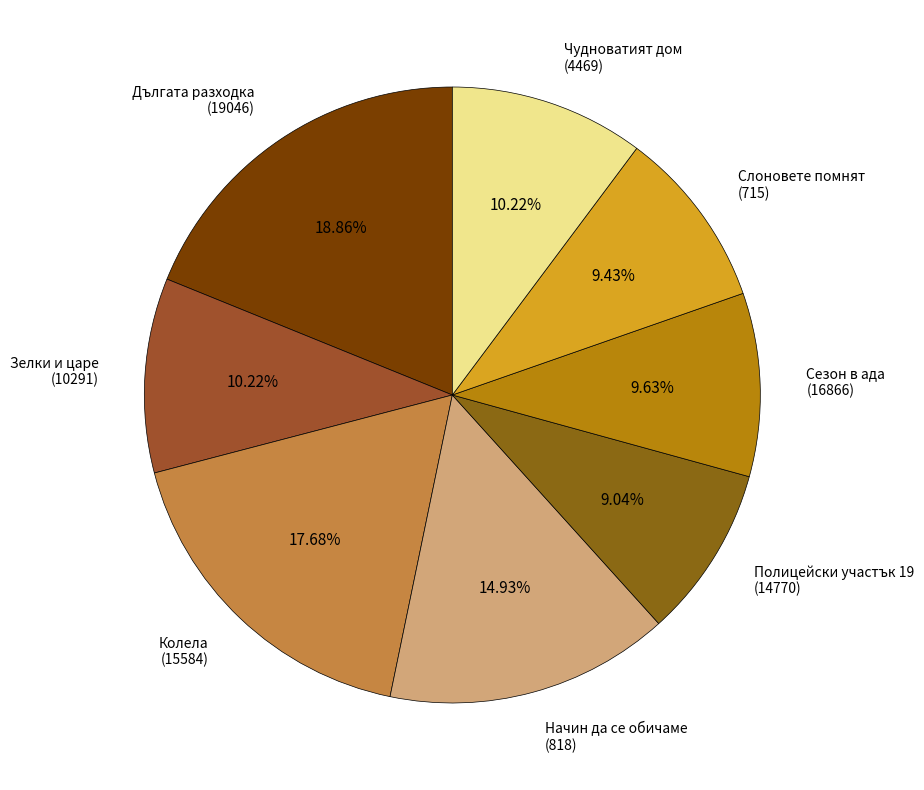

Between Слоновете помнят (715) and Начин да се обичаме (818), which is larger?

Начин да се обичаме (818)